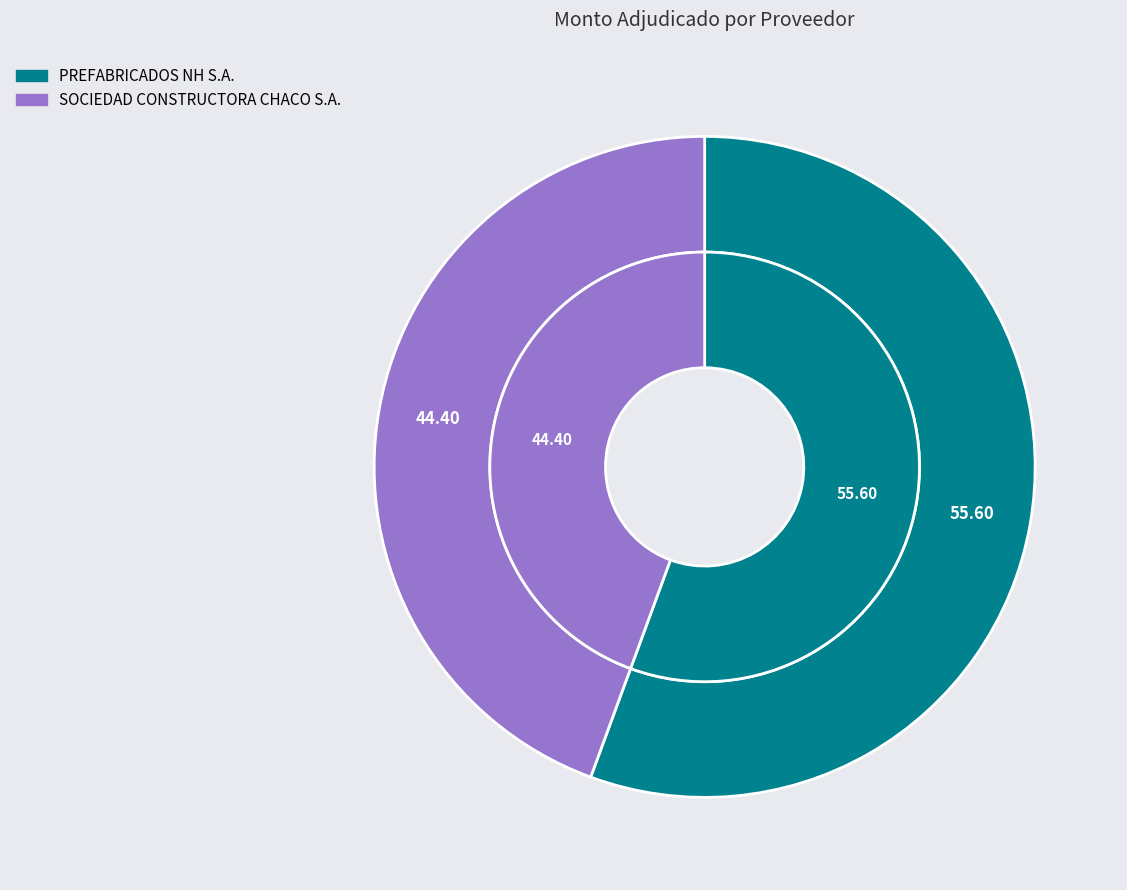

True or false: PREFABRICADOS NH S.A. accounts for 42% of the total.

False